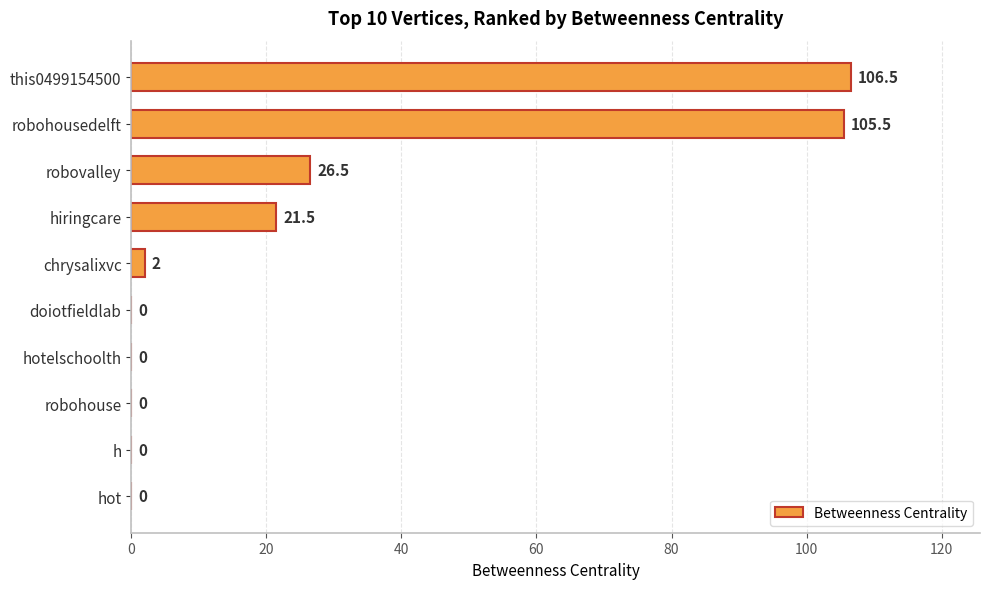

What is the average value?

26.2